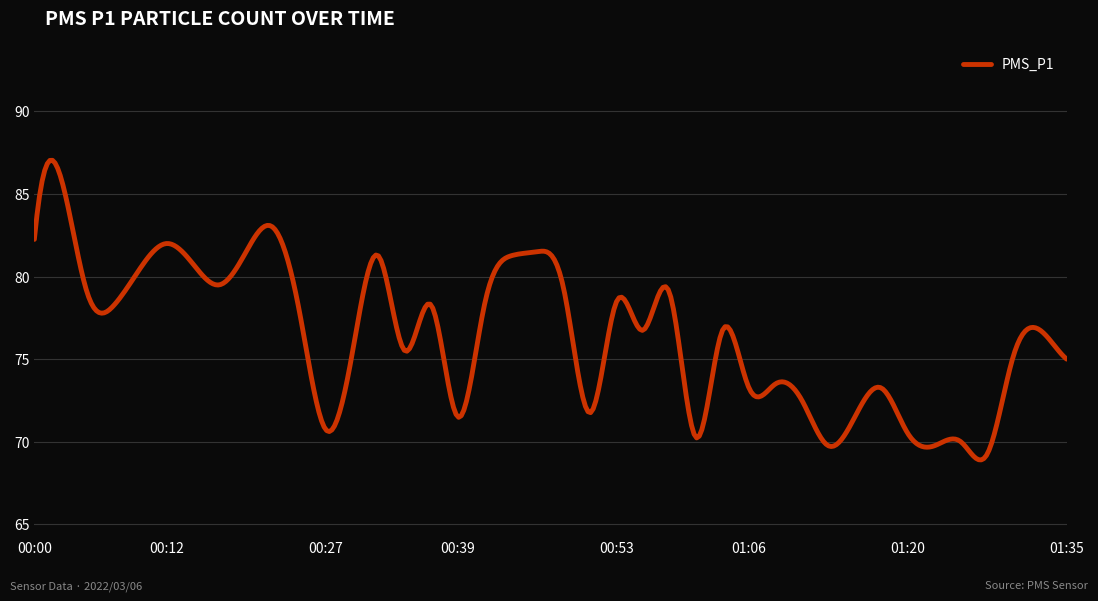

What is the difference between the maximum and minimum values?

18.1